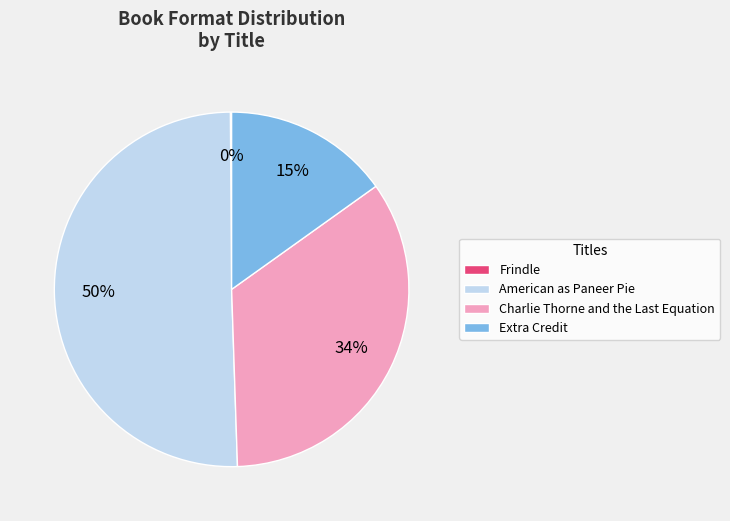

Is American as Paneer Pie the majority of the pie?

Yes